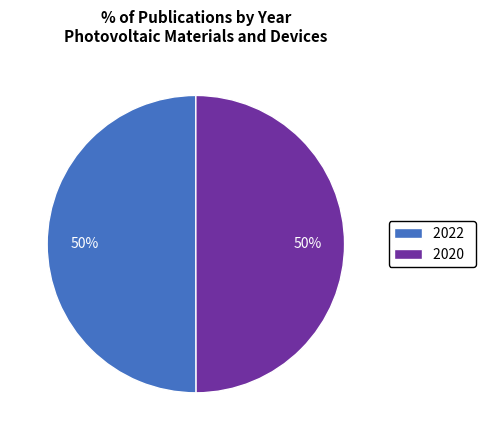

True or false: 2022 accounts for 50% of the total.

True